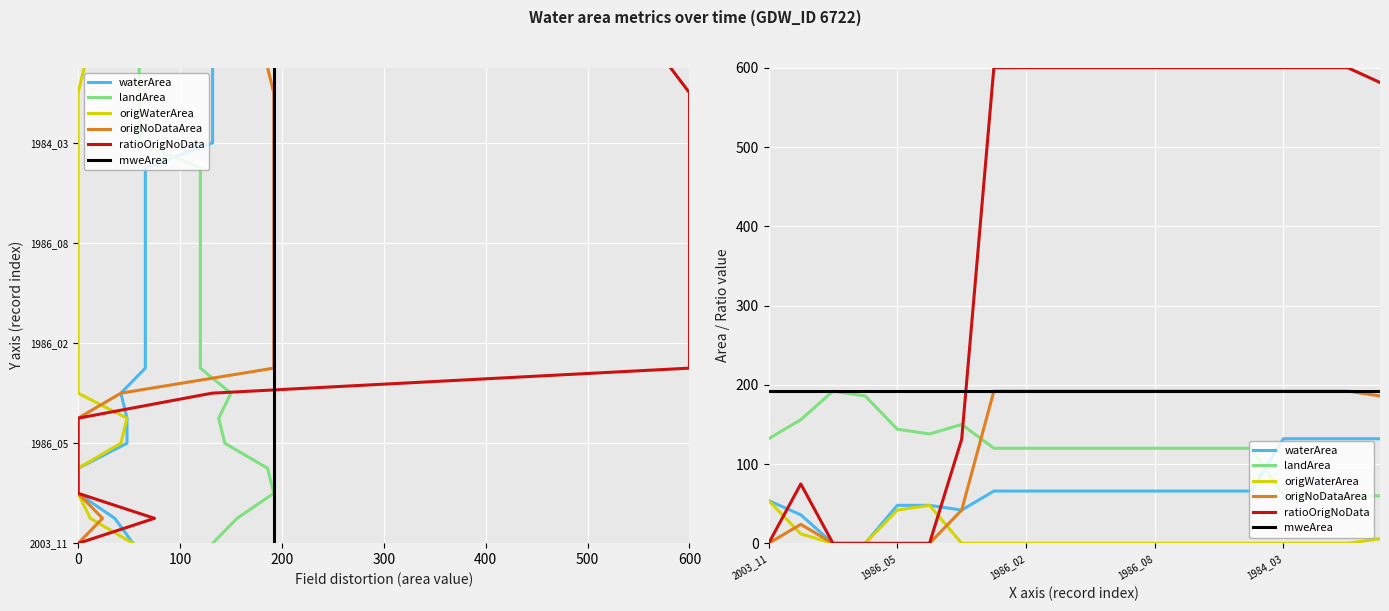

True or false: origNoDataArea and ratioOrigNoData intersect in this chart.

False